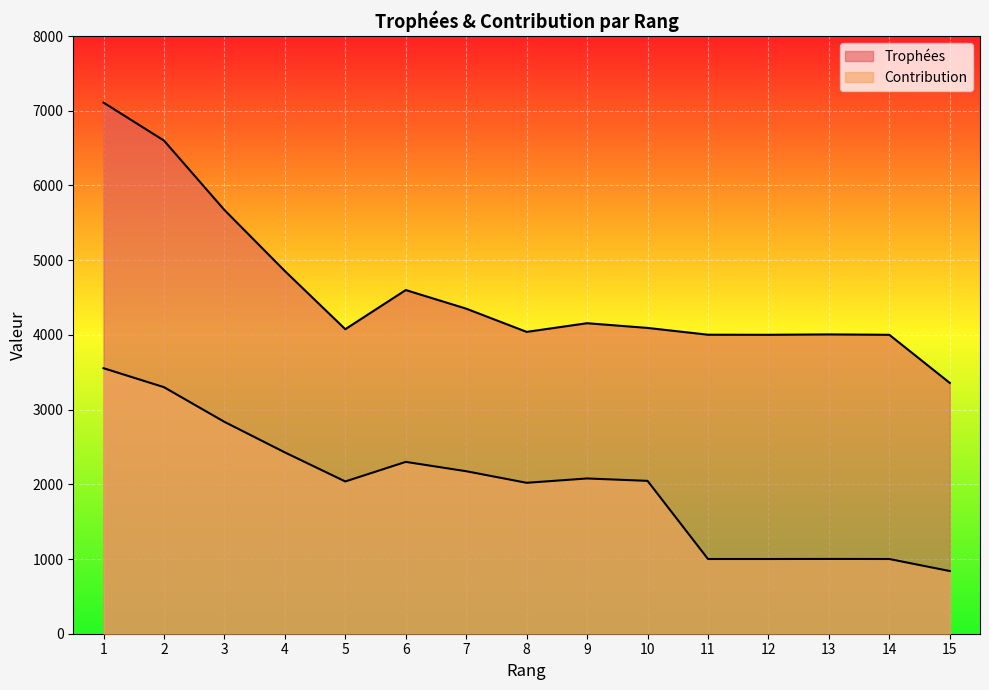

Where is the first local minimum for Trophées?

5